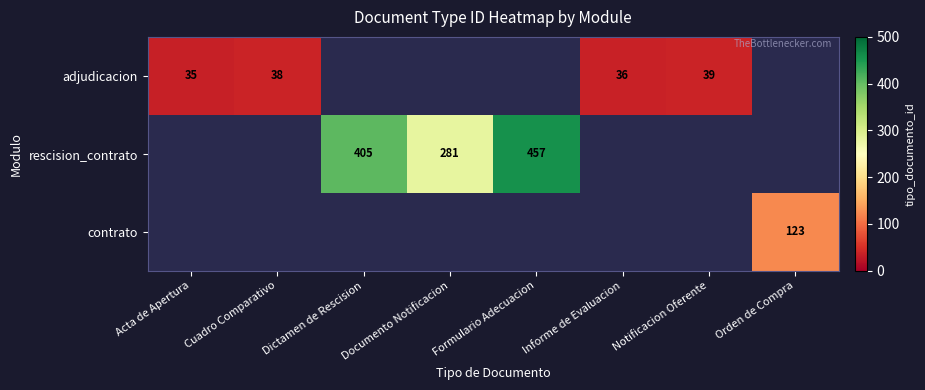

True or false: adjudicacion has a value of 21 at Notificacion Oferente.

False